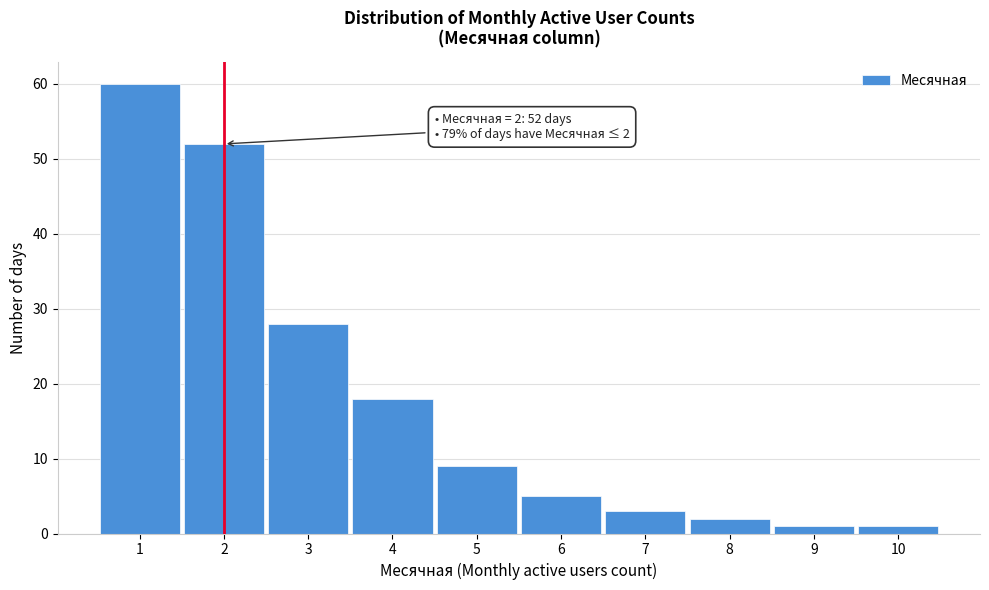

Which range on the x-axis has the tallest bar?

0.5 to 1.5